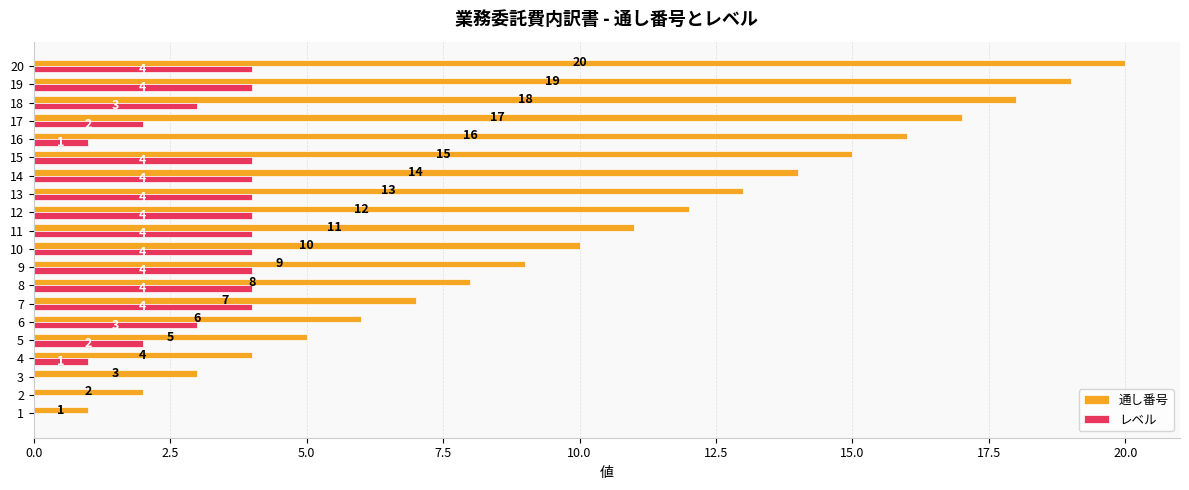

The value of レベル at 10 is 3. True or false?

False